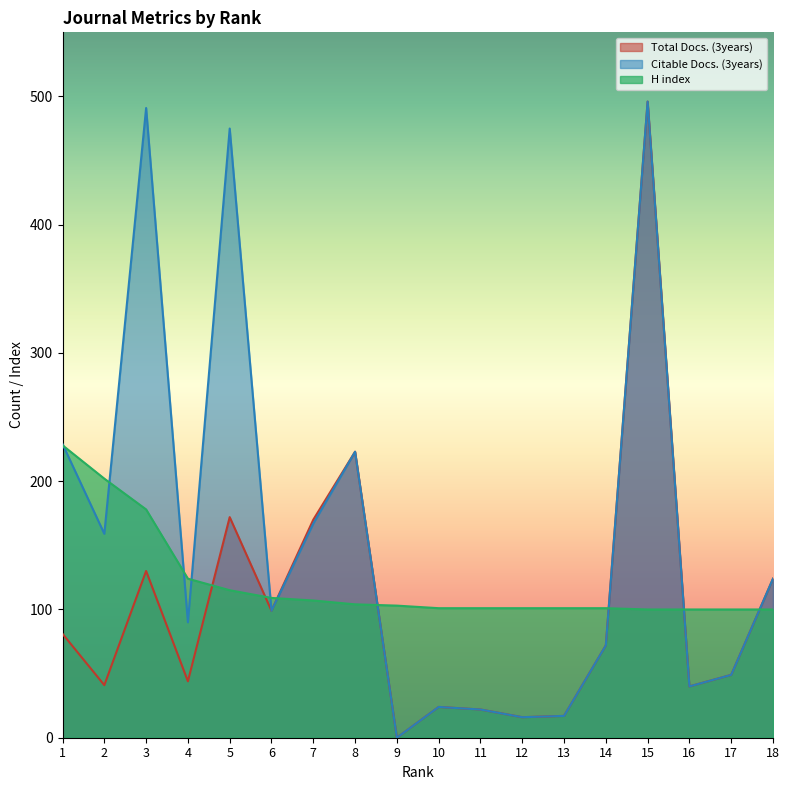

Which category has the lowest value across all series?

9